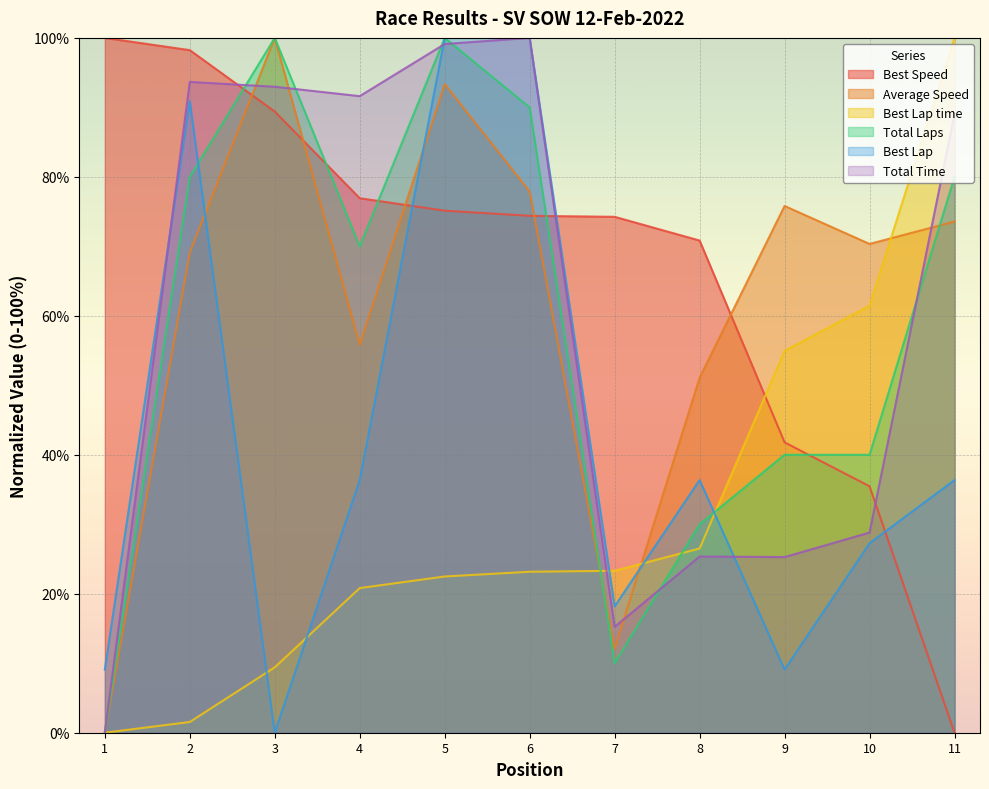

How many lines are shown in the chart?

6